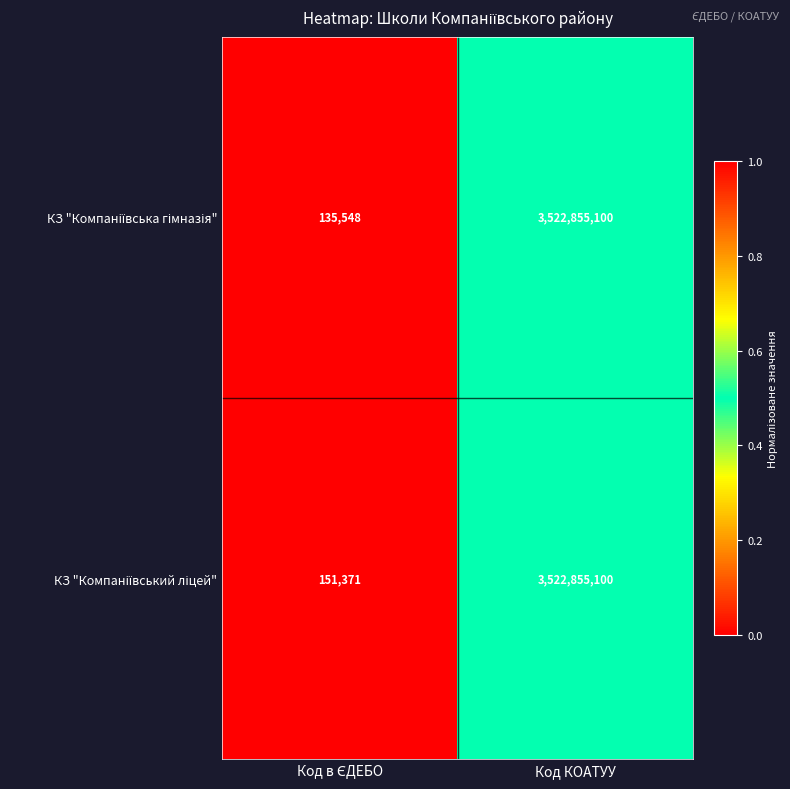

At which category is the sum across all series the highest?

Код КОАТУУ